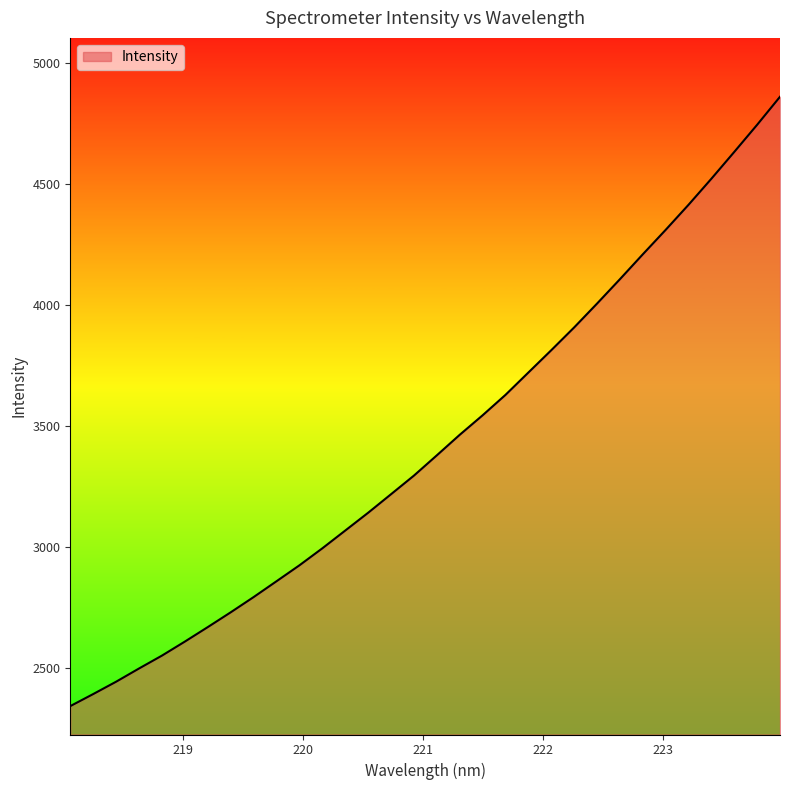

What is the minimum value shown in the chart?

2344.5